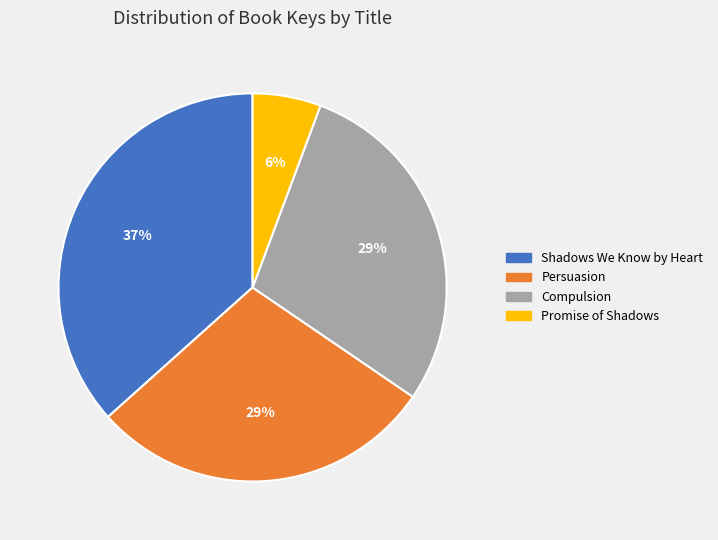

Which slice is the smallest?

Promise of Shadows